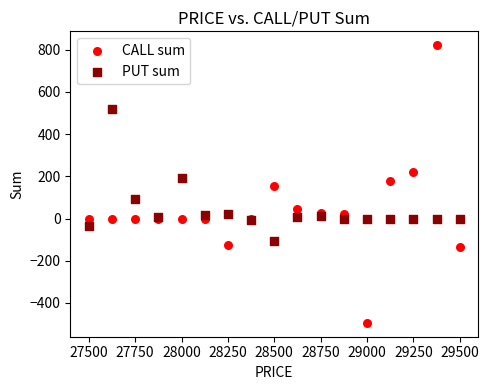

Which series has the largest Y range (max minus min)?

CALL sum